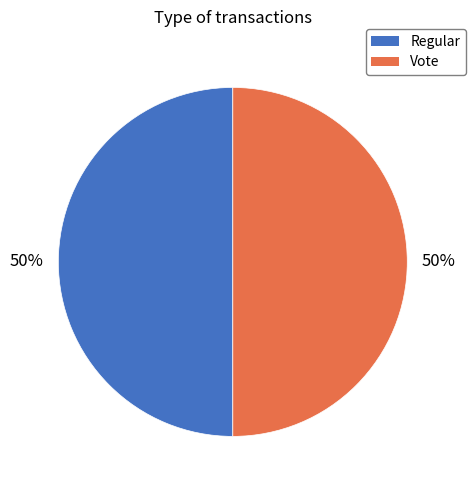

Is it true that Regular is 50% of the pie?

True